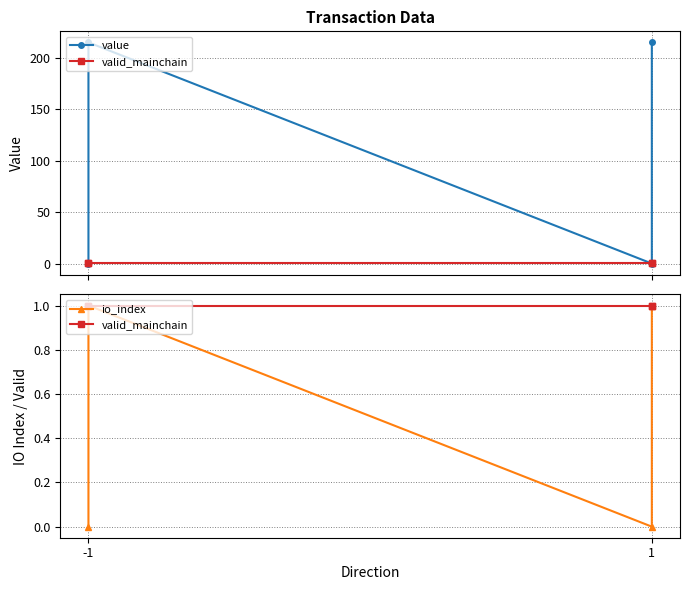

What are all the series names shown in the legend?

value, valid_mainchain, io_index